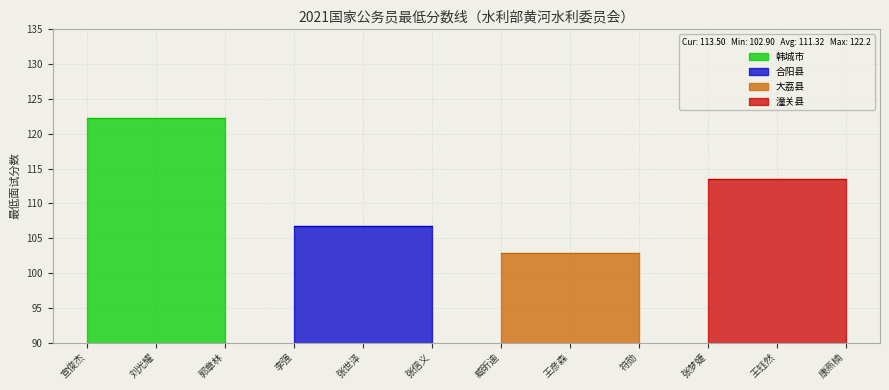

Which series has the largest range (max minus min)?

韩城市